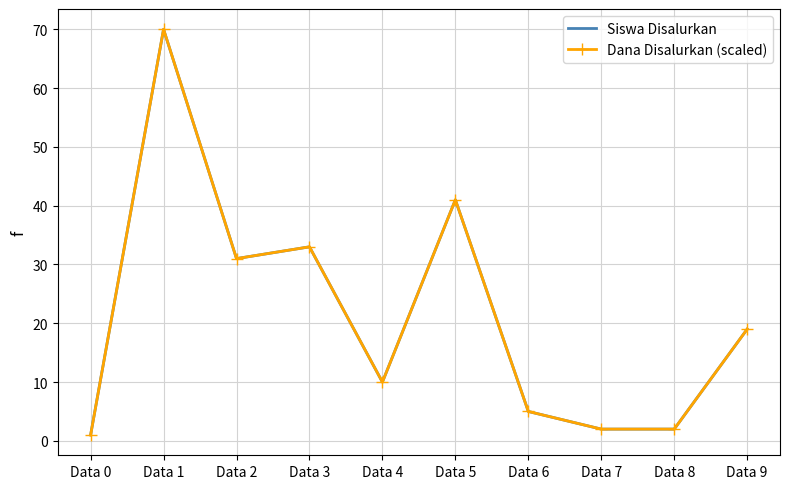

True or false: Siswa Disalurkan and Dana Disalurkan (scaled) intersect in this chart.

False